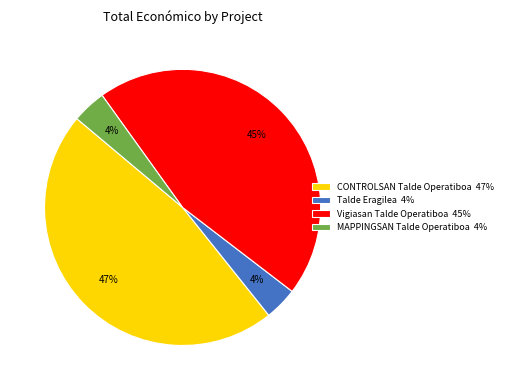

What percentage is the Vigiasan Talde Operatiboa slice, to the nearest percent?

45%